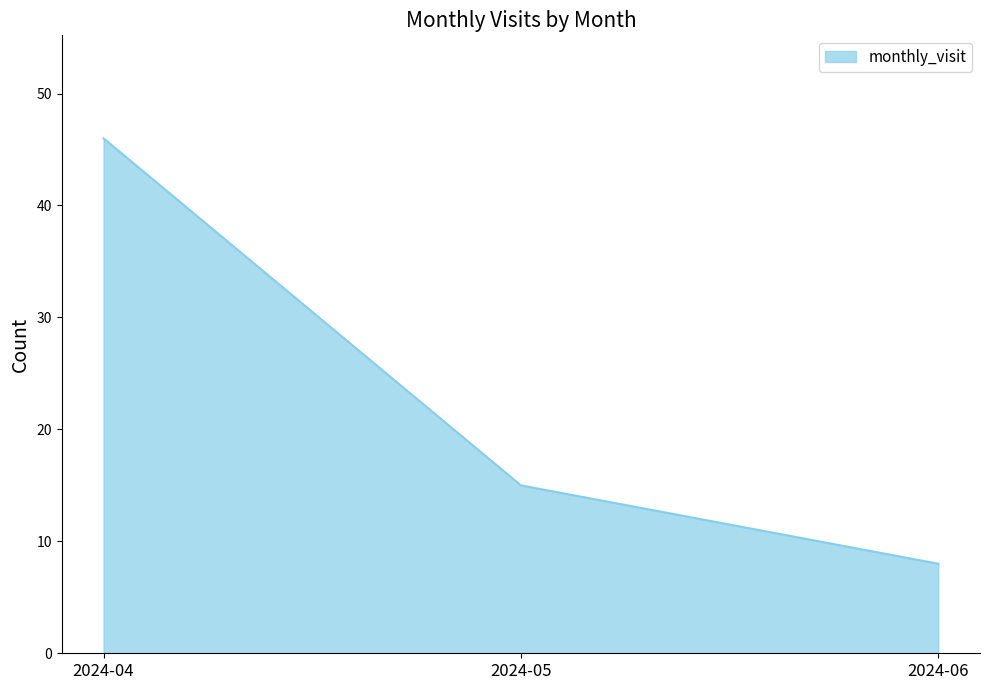

Rank the categories by value from highest to lowest.

2024-04, 2024-05, 2024-06